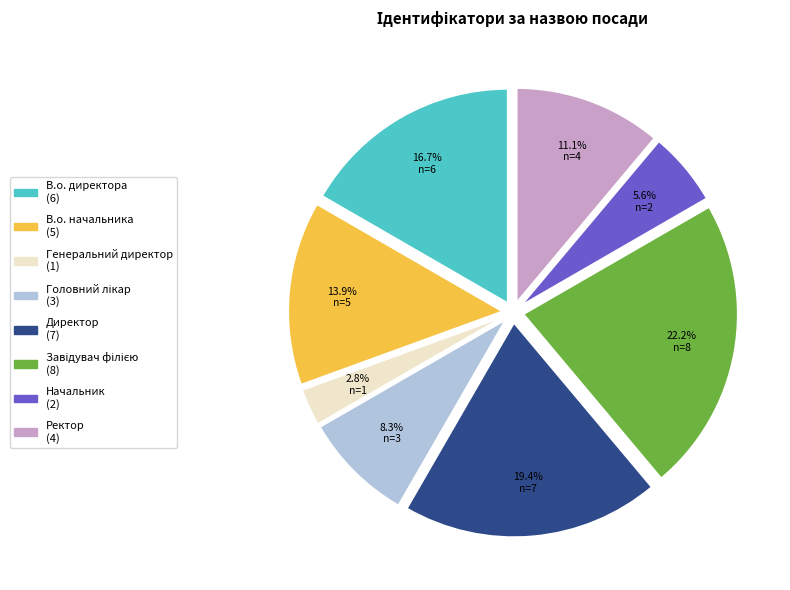

How many slices are in this pie chart?

8